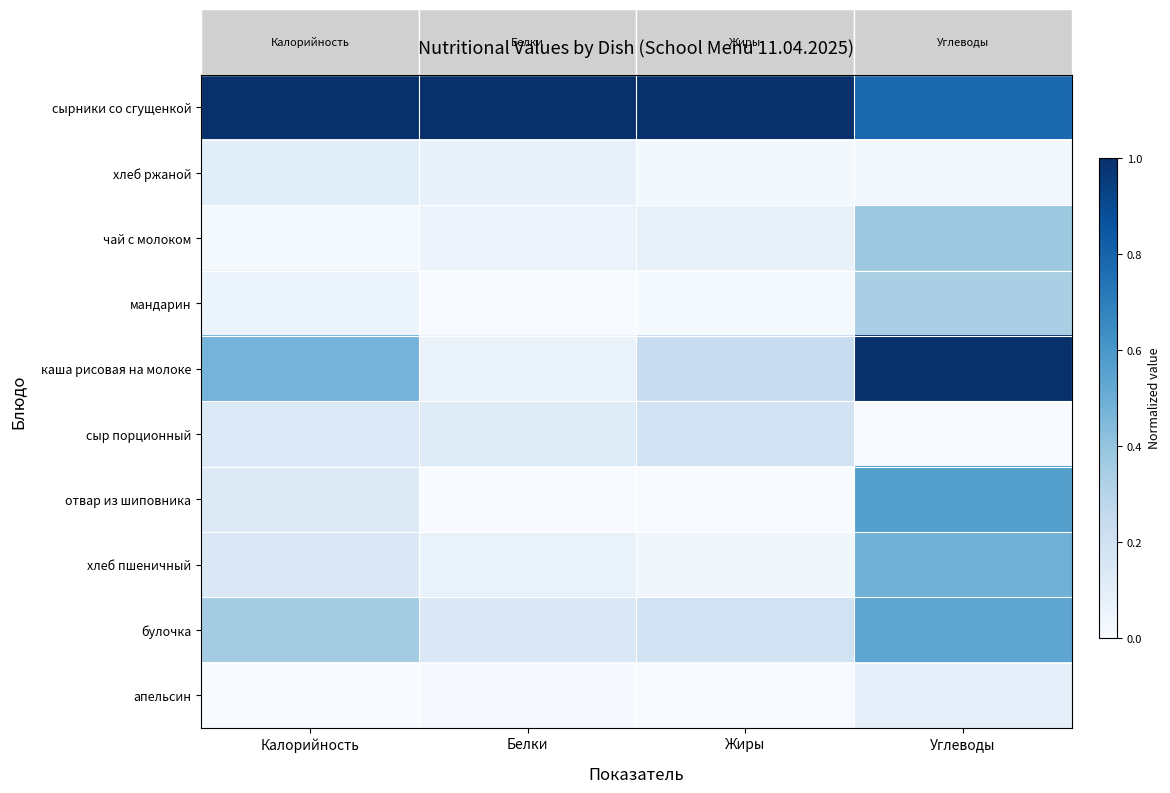

At how many categories does at least one series exceed 0?

4